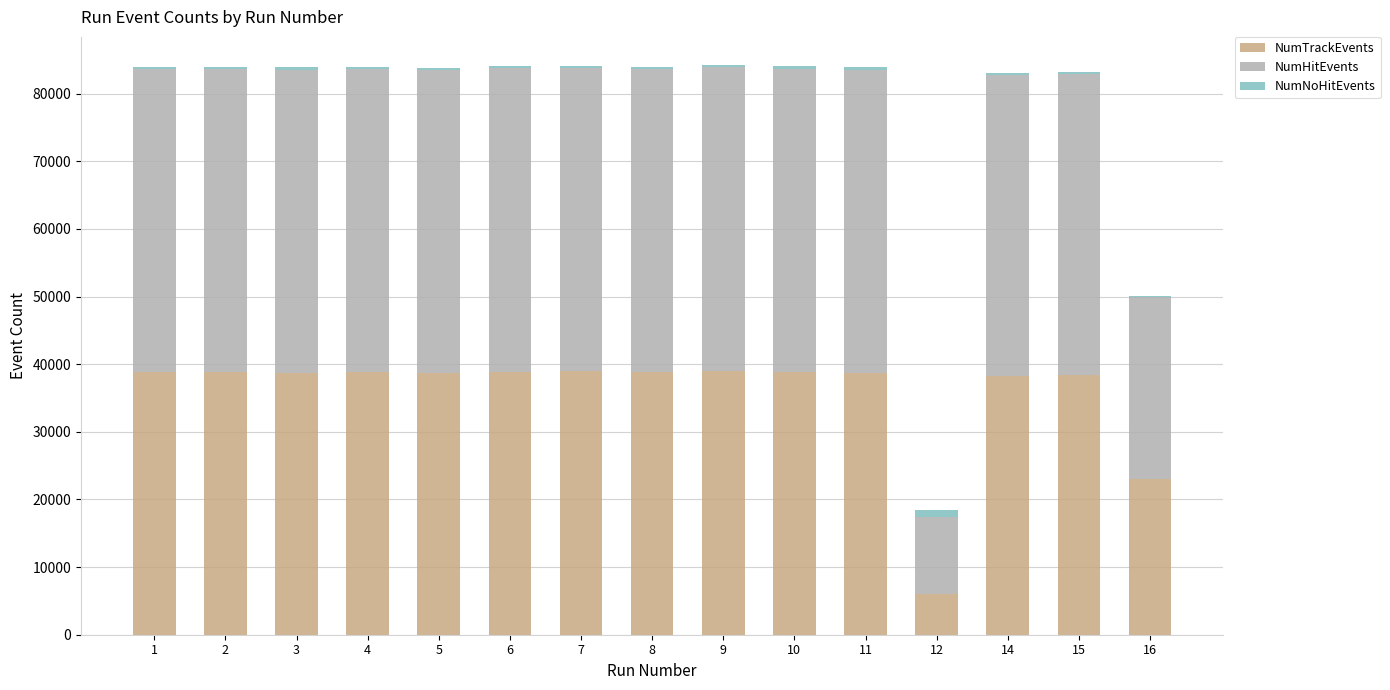

What is the sum of all NumHitEvents values?

620654